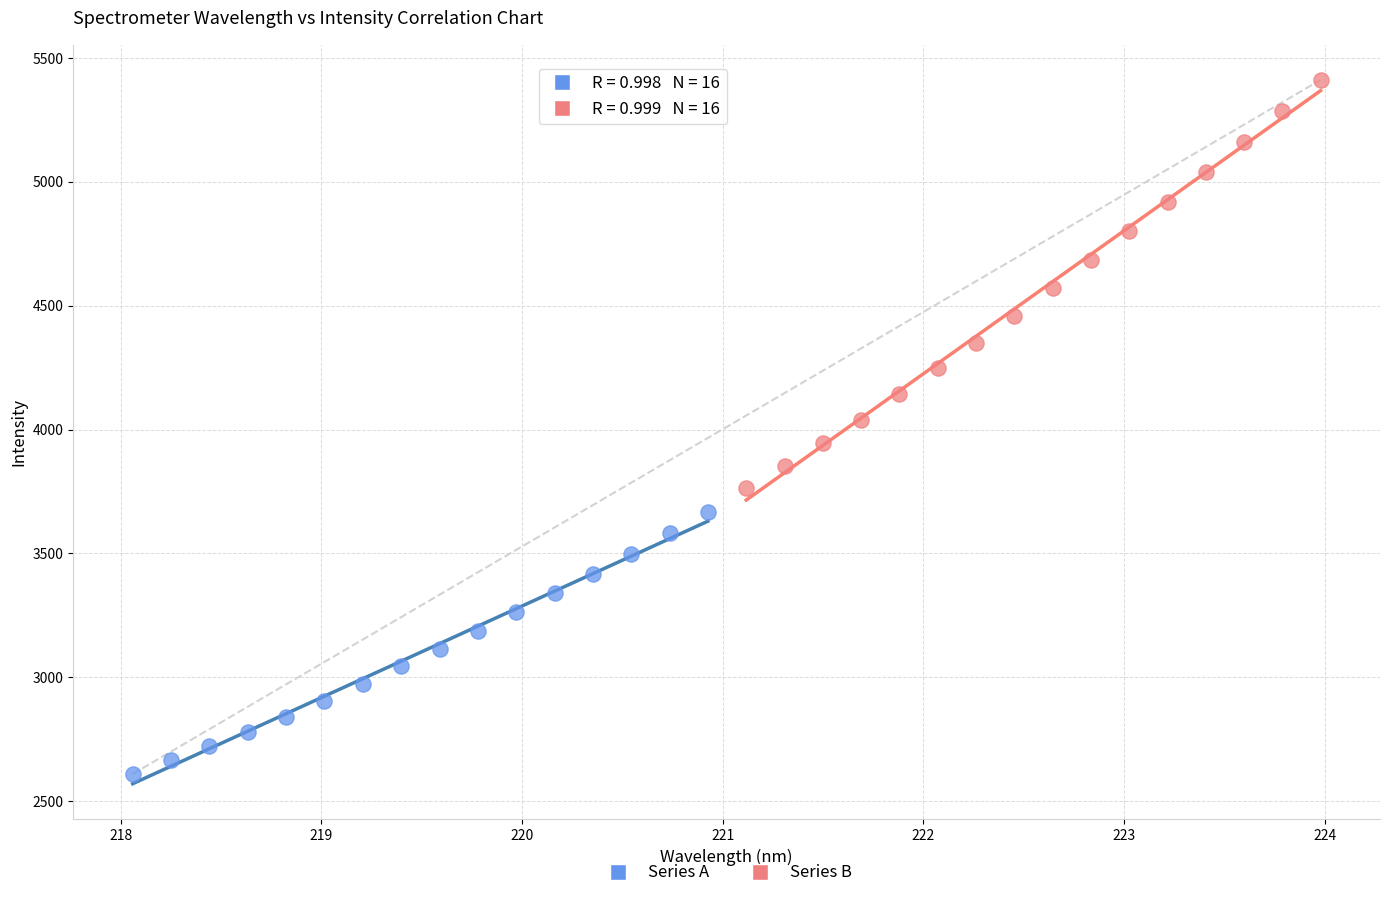

Which series has the largest Y range (max minus min)?

Series B